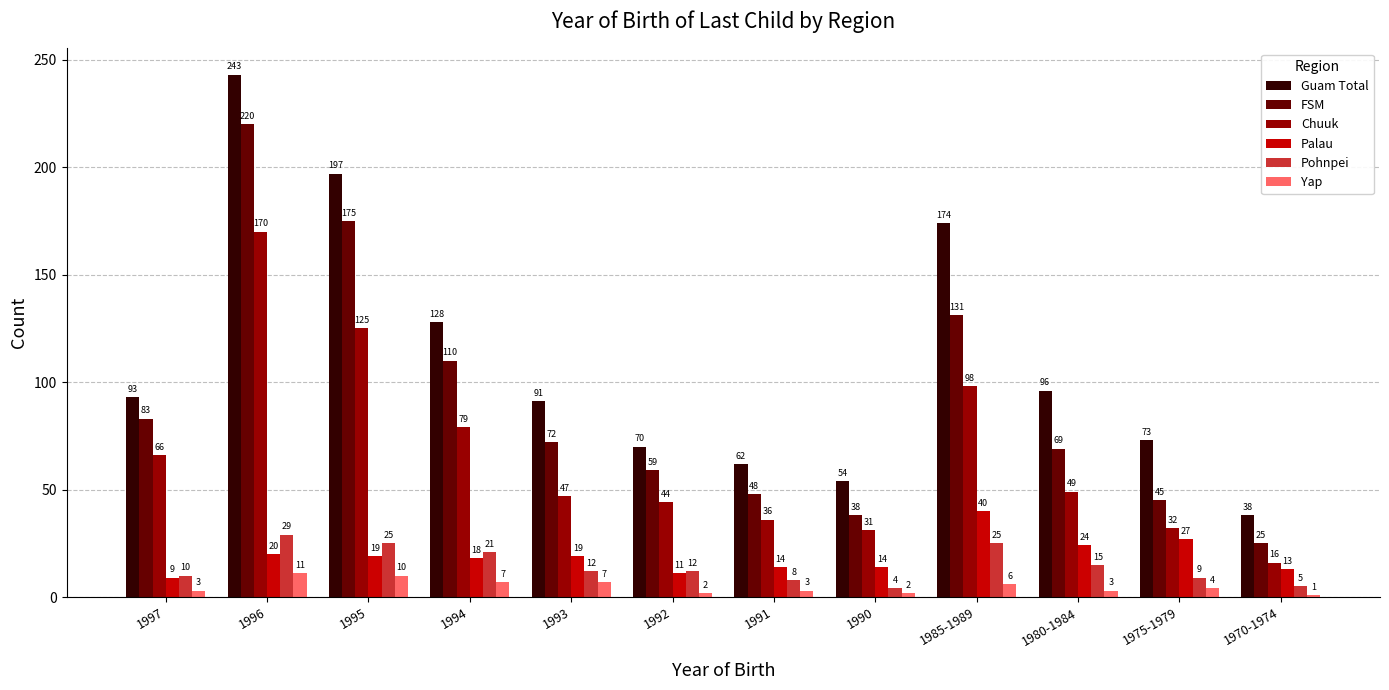

Is the value of Pohnpei at 1992 greater than the value of Chuuk at 1970-1974?

No